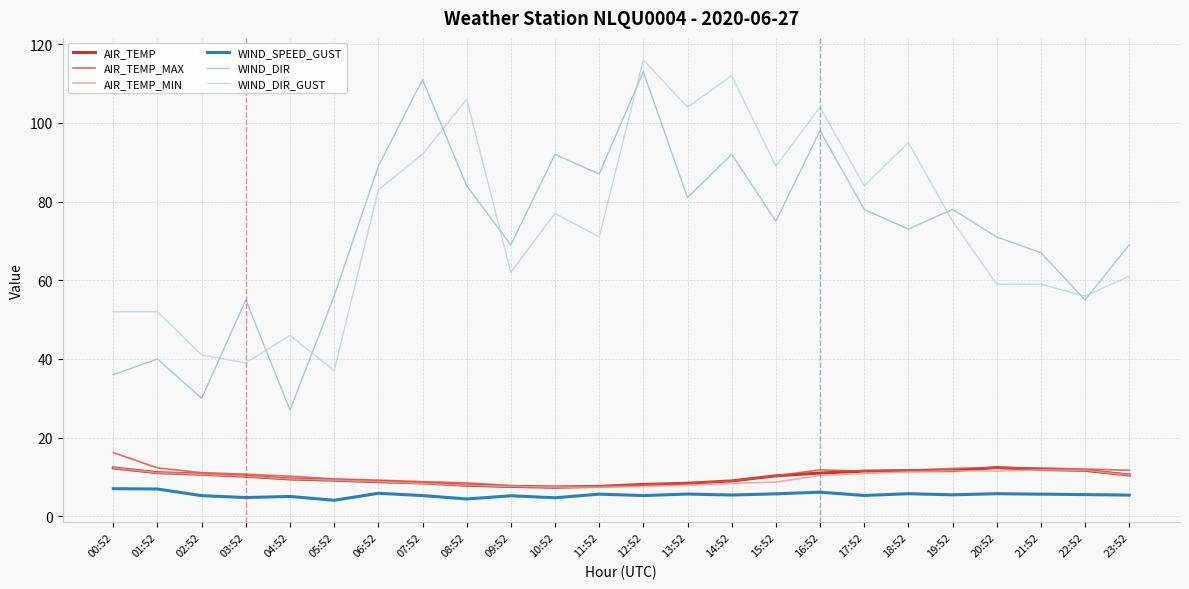

Read the WIND_DIR value at 11:52.

87.0